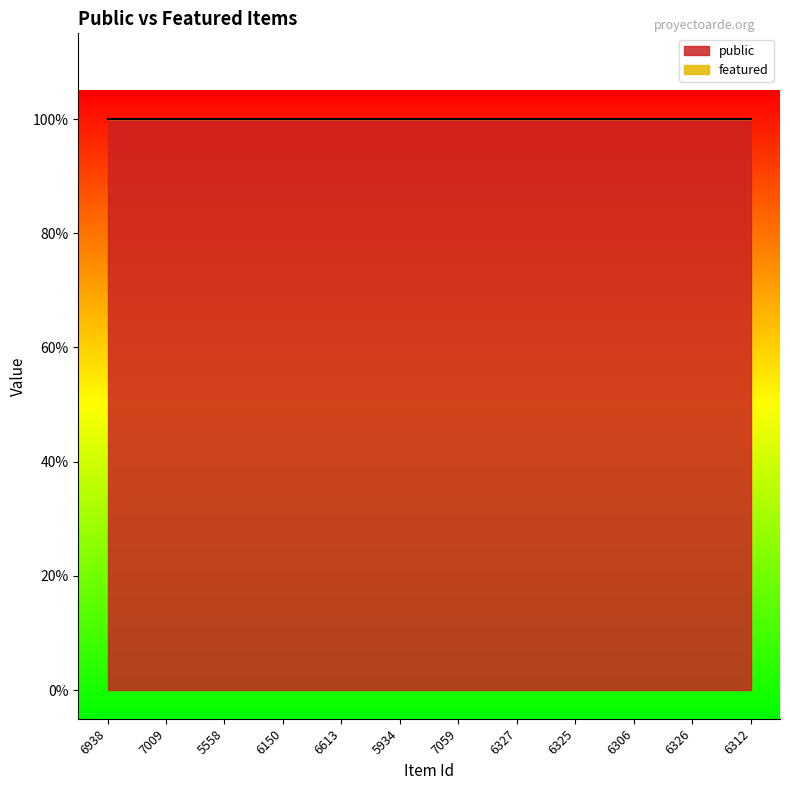

Which series has the largest range (max minus min)?

public